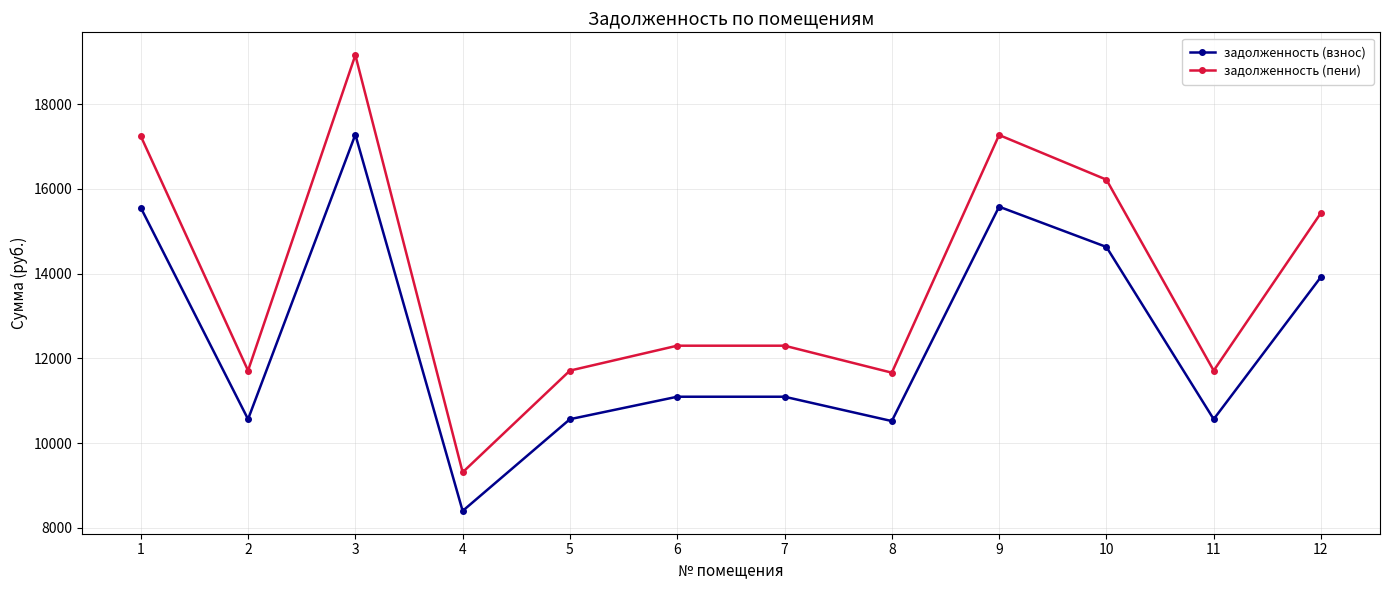

What is the greatest value displayed?

19159.8